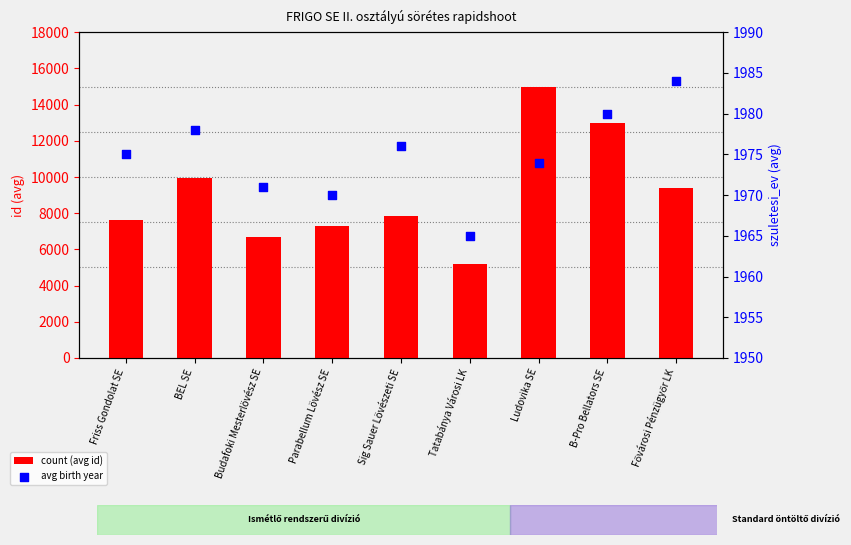

Which series contains the lowest Y value?

avg birth year